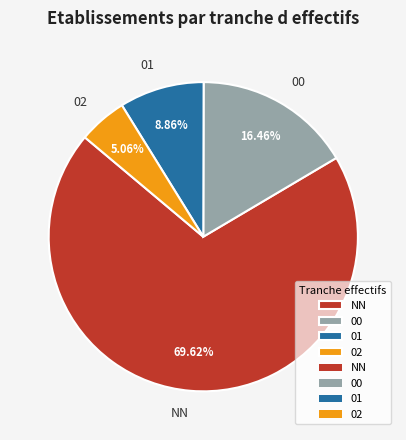

How many segments does this pie chart have?

4